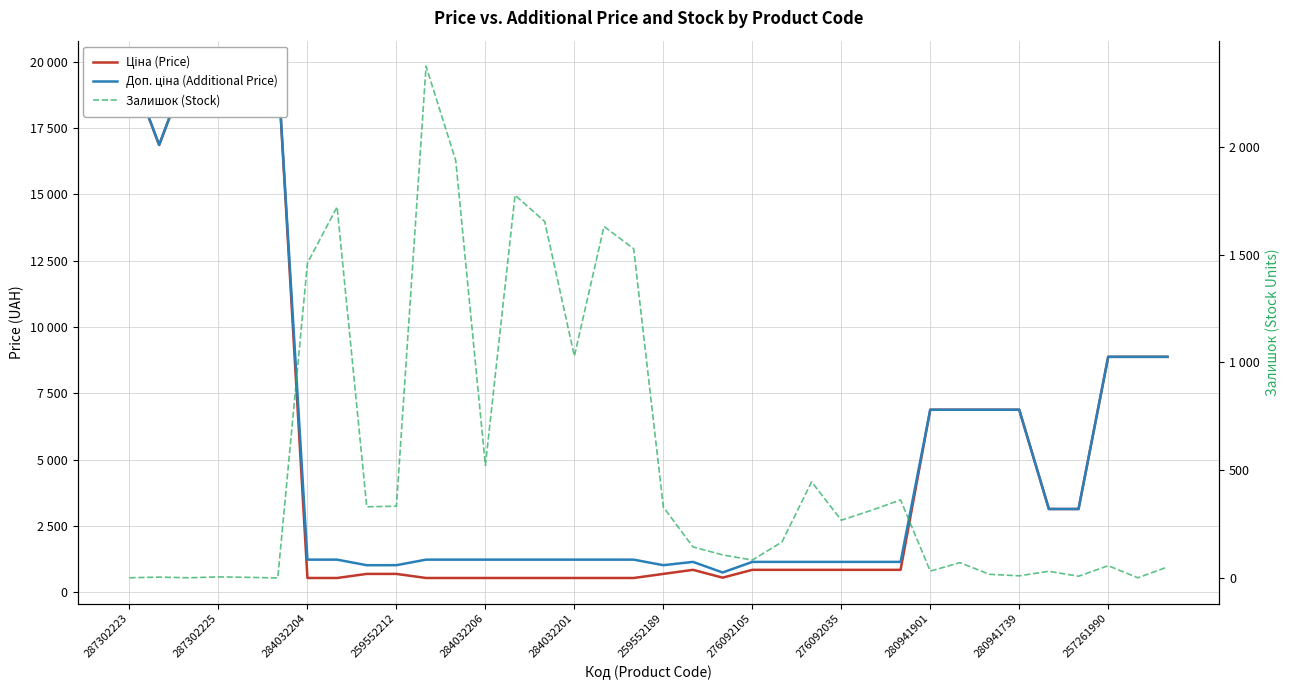

True or false: Залишок (Stock) and Ціна (Price) intersect in this chart.

True